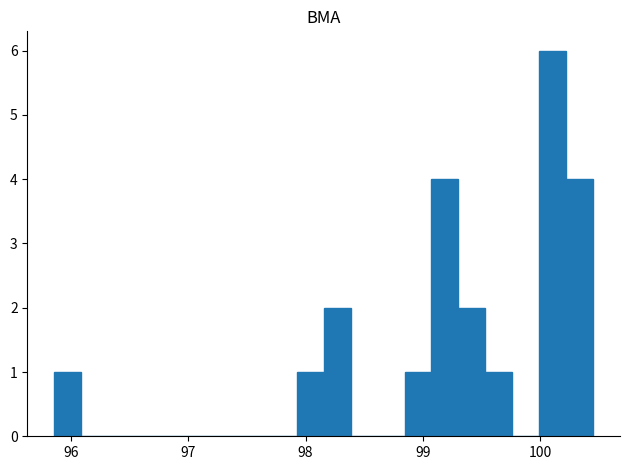

Around what value on the x-axis is the tallest bar? Give the approximate position of its centre, as read against the axis.

100.1